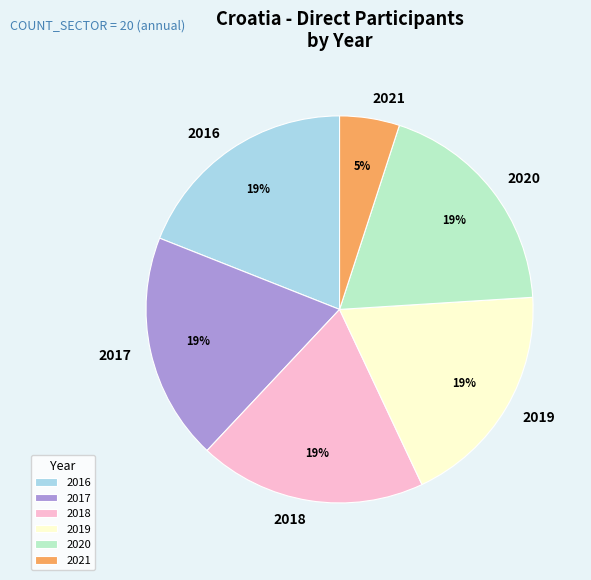

Which category has the smallest portion of the pie?

2021